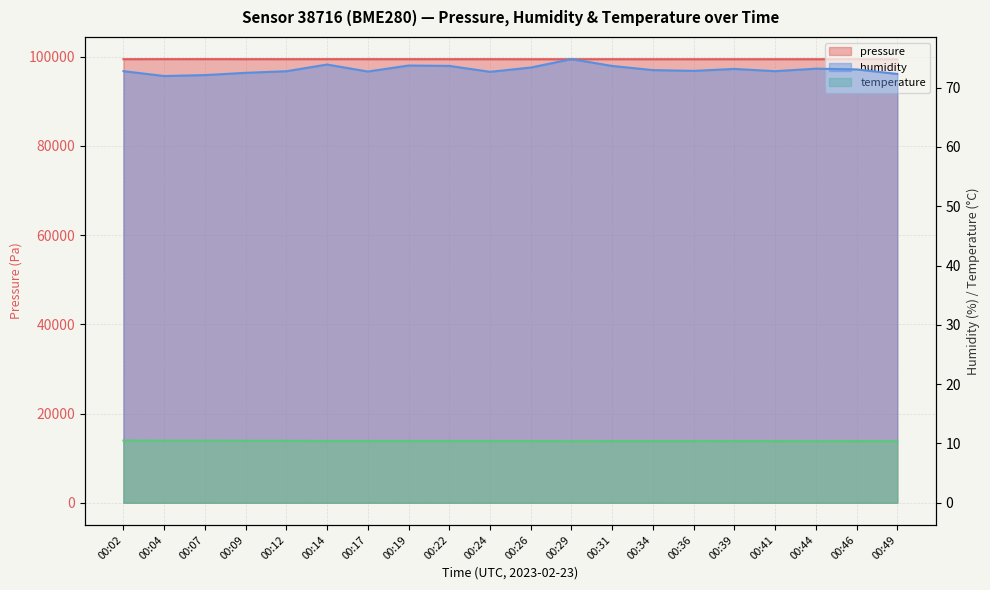

What is the value of the humidity point at the 6th from the left?

73.9